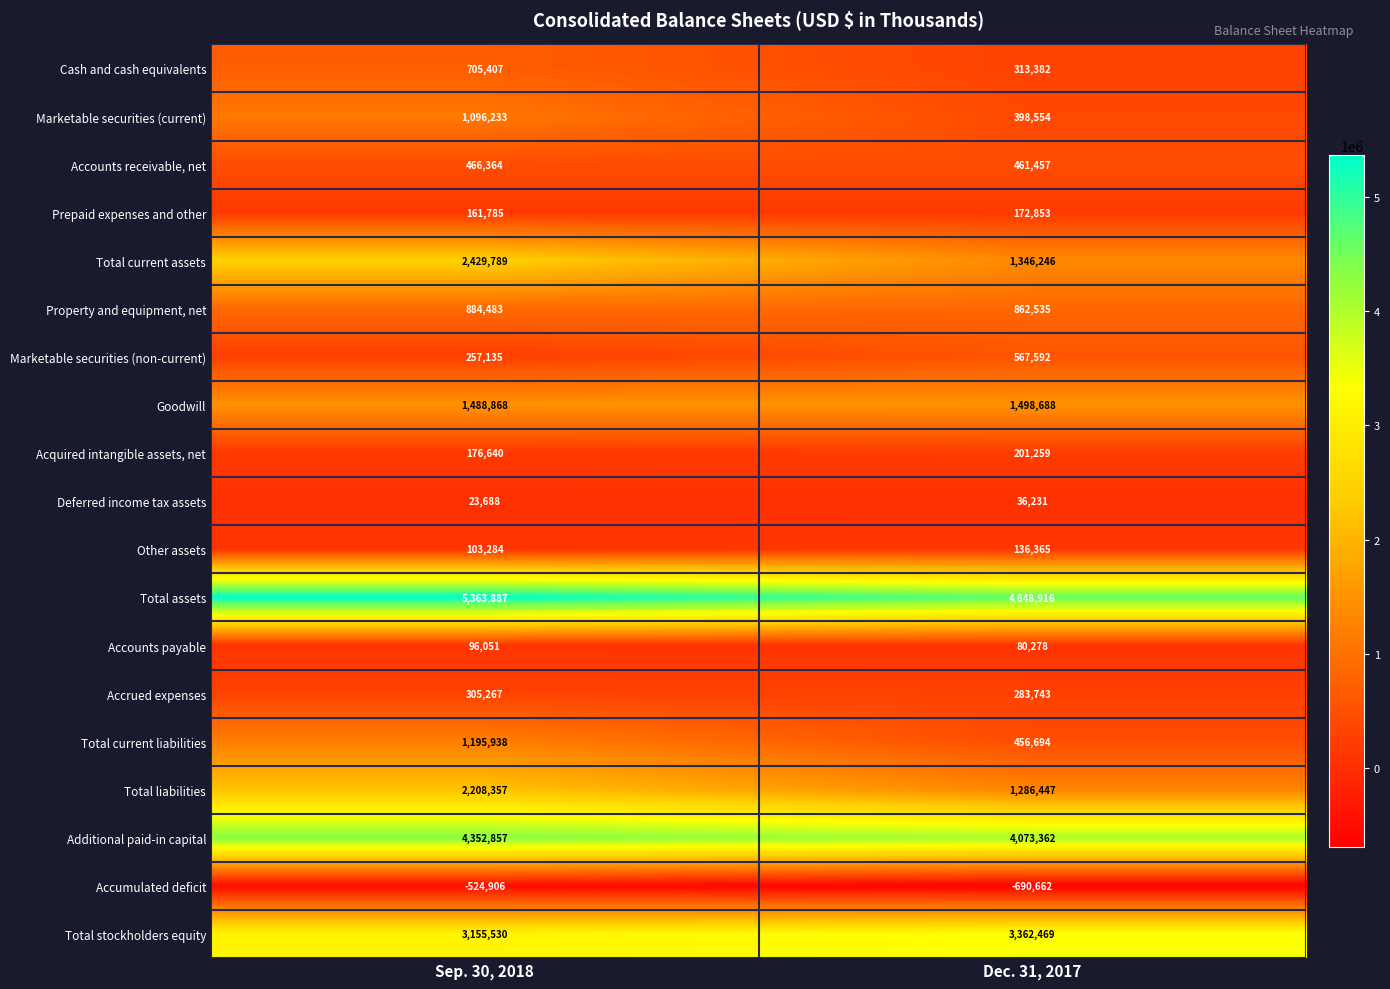

True or false: Total current assets has a value of 2429789 at Sep. 30, 2018.

True